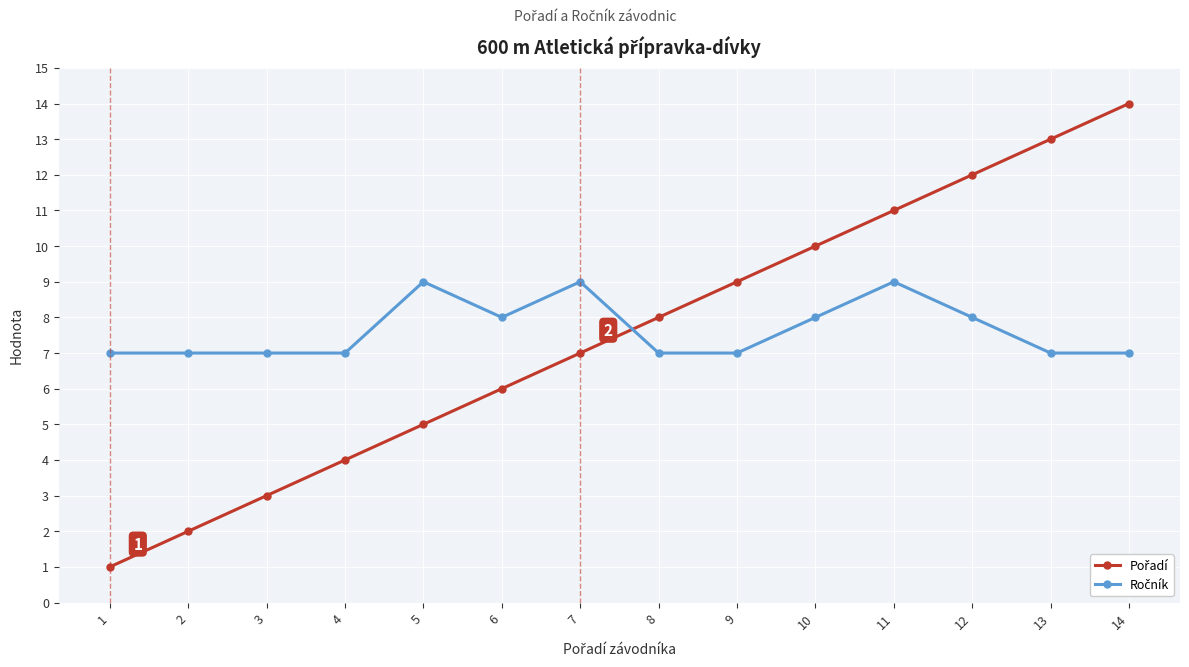

At which category is the sum across all series the highest?

14